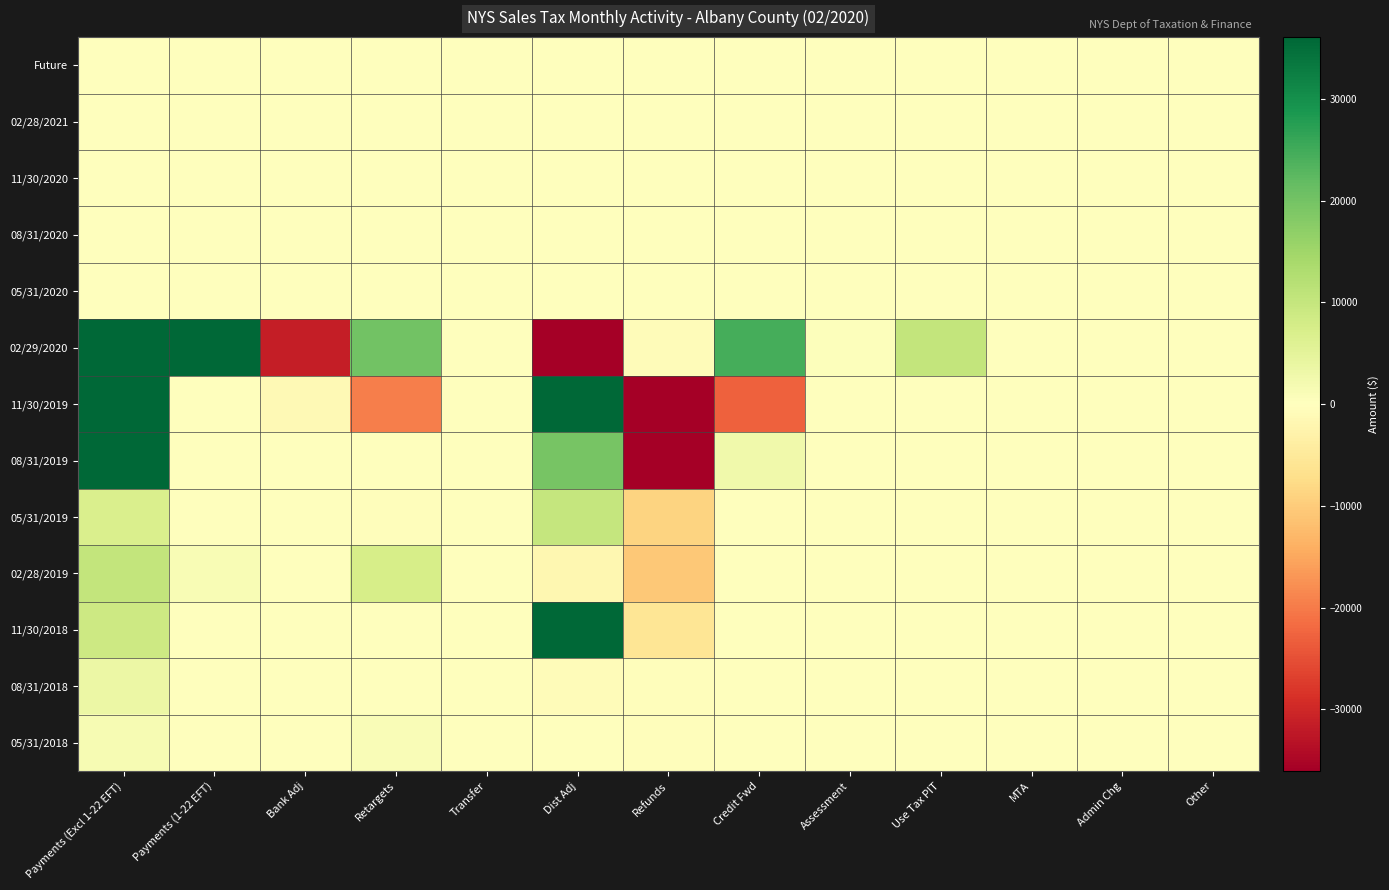

At how many categories does at least one series exceed 10088363?

1